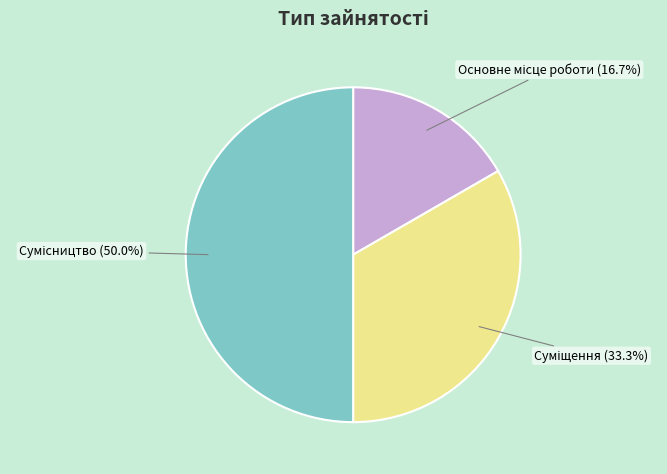

Approximately how many times larger is the value at Сумісництво compared to Суміщення?

1.5